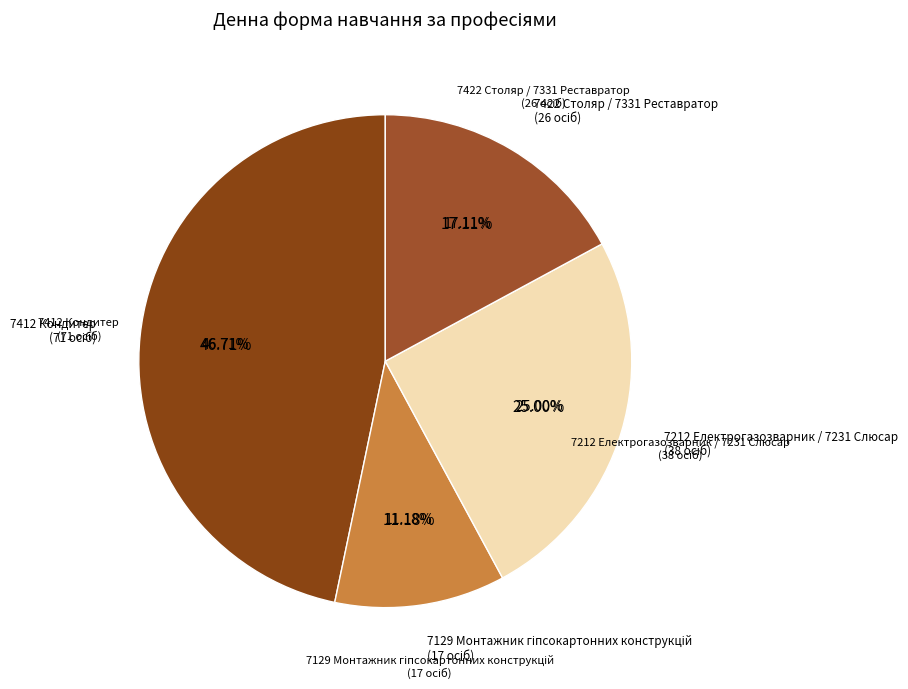

Is there any slice that represents more than half of the pie?

No